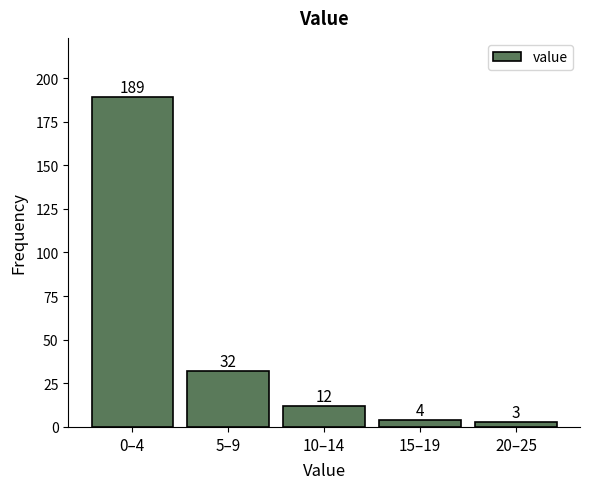

Reading left to right, list all the values displayed in this chart.

189	32	12	4	3